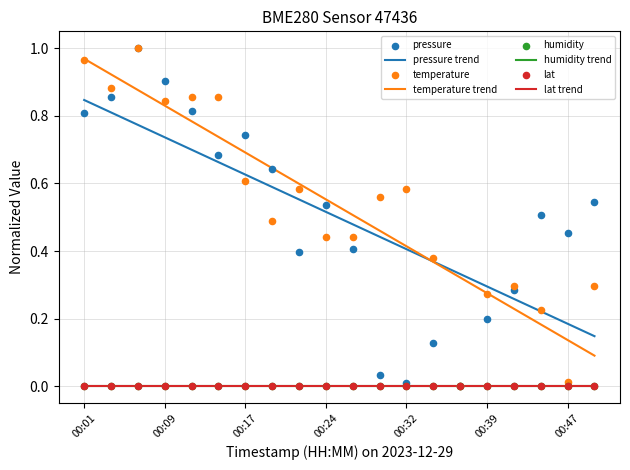

What is the total value across all series at 00:24?

1.0